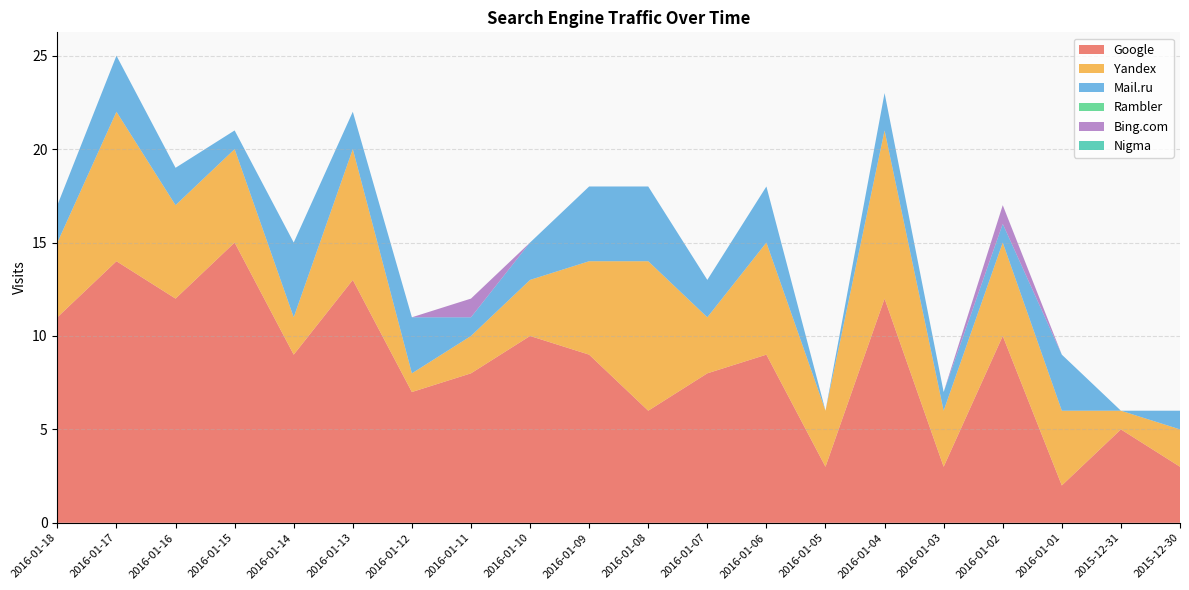

Reading right to left, list all the values displayed in this chart.

Google: 3	5	2	10	3	12	3	9	8	6	9	10	8	7	13	9	15	12	14	11
Yandex: 2	1	4	5	3	9	3	6	3	8	5	3	2	1	7	2	5	5	8	4
Mail.ru: 1	0	3	1	1	2	0	3	2	4	4	2	1	3	2	4	1	2	3	2
Rambler: 0	0	0	0	0	0	0	0	0	0	0	0	0	0	0	0	0	0	0	0
Bing.com: 0	0	0	1	0	0	0	0	0	0	0	0	1	0	0	0	0	0	0	0
Nigma: 0	0	0	0	0	0	0	0	0	0	0	0	0	0	0	0	0	0	0	0